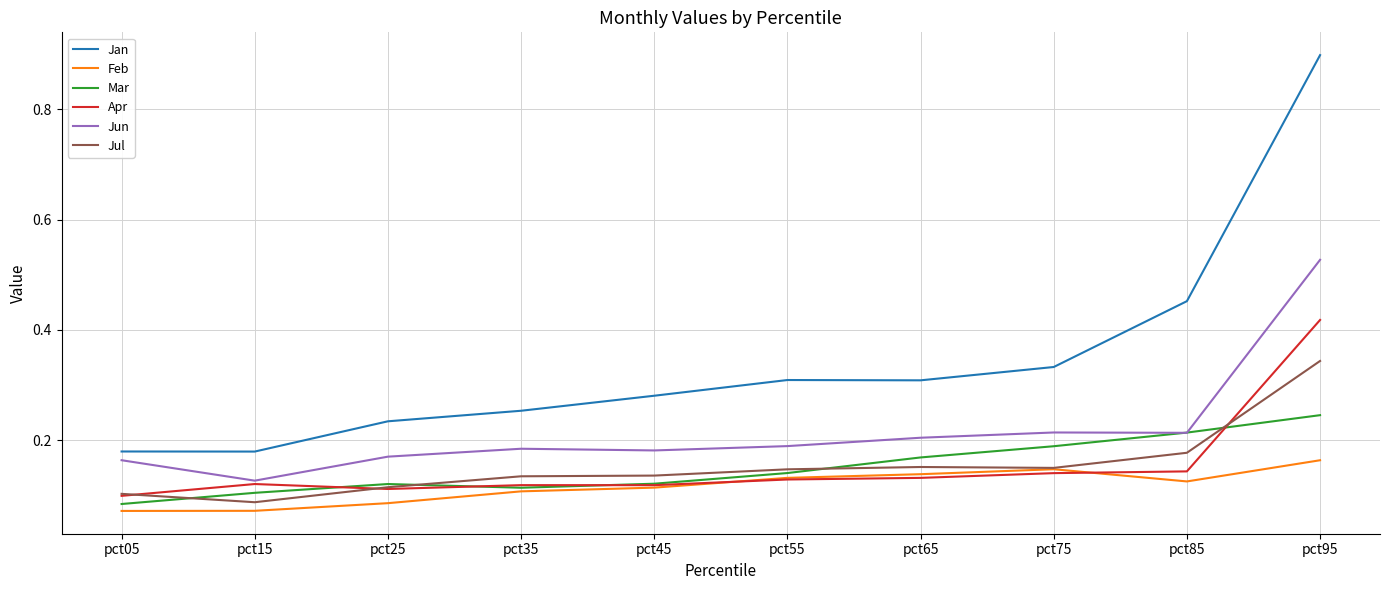

Which series changed the most between pct45 and pct85?

Jan